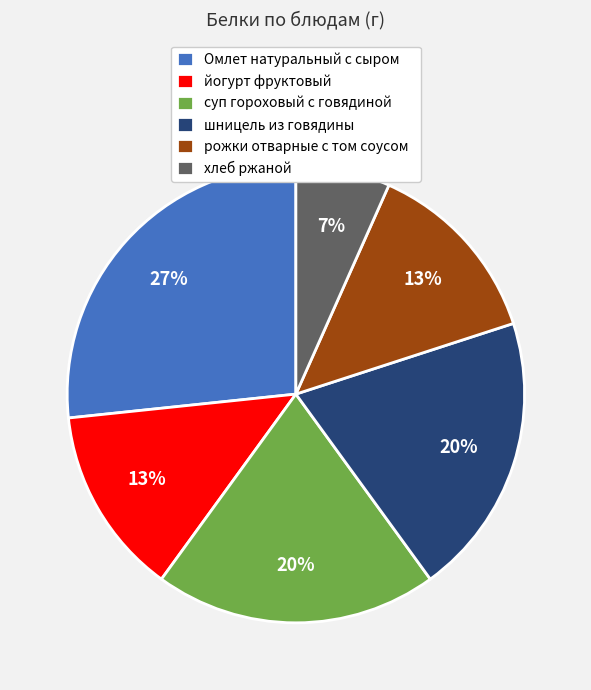

The шницель из говядины slice represents 26% of the pie. True or false?

False